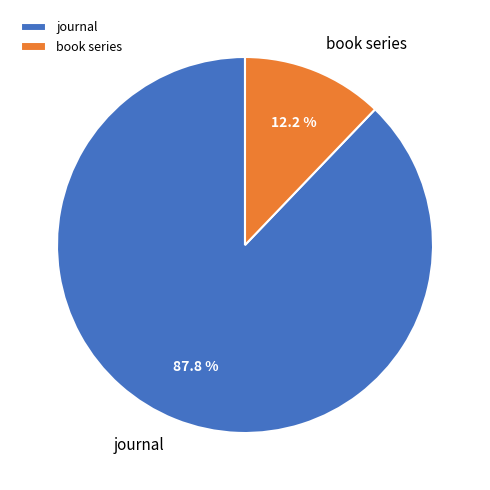

To the nearest percent, what is the difference between the largest and smallest slice percentages?

76%